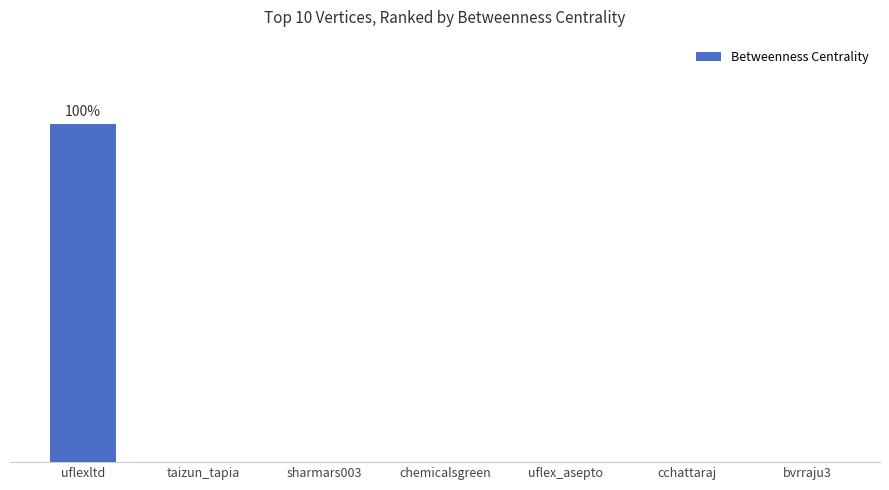

What is the change in value from uflexltd to sharmars003?

-20